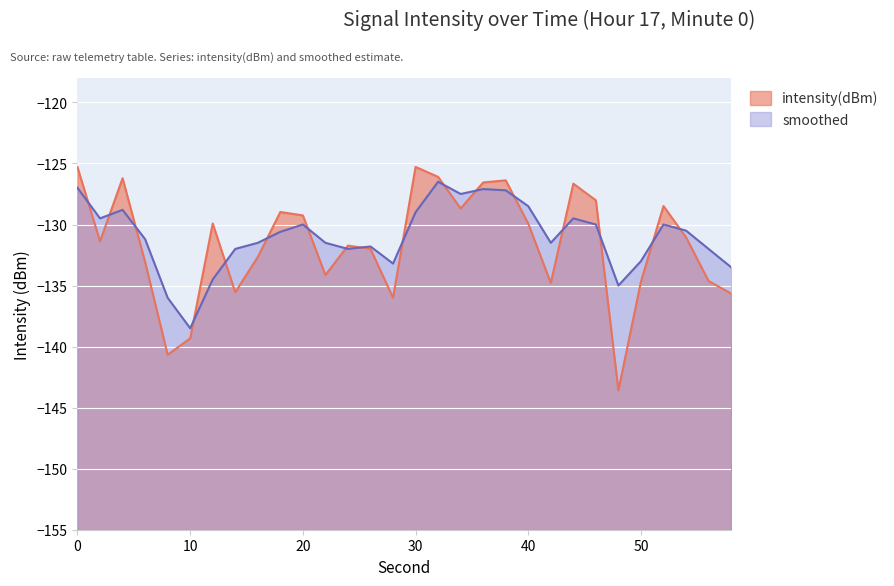

What is the value of the intensity(dBm) point at the 13th from the left?

-131.7